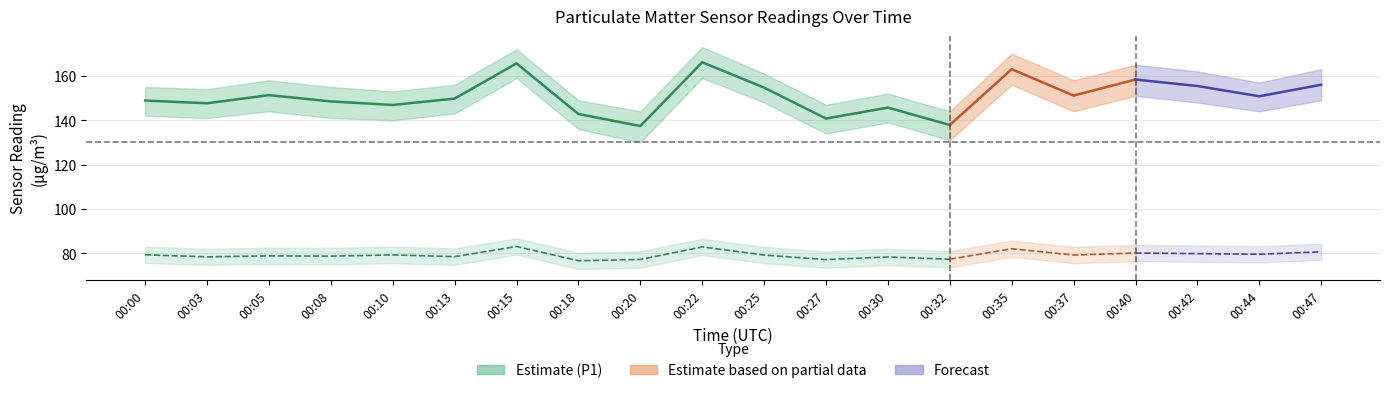

True or false: P1_mean and P2_upper cross at least once.

False